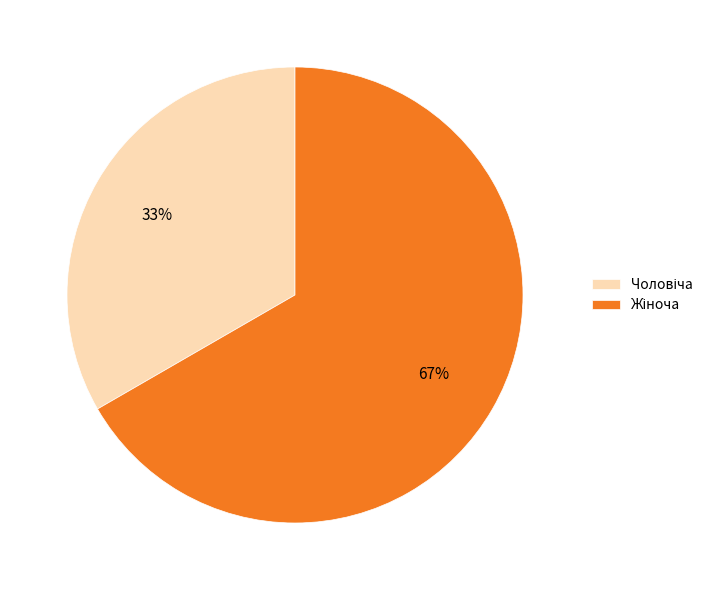

Is there a majority slice in this chart?

Yes